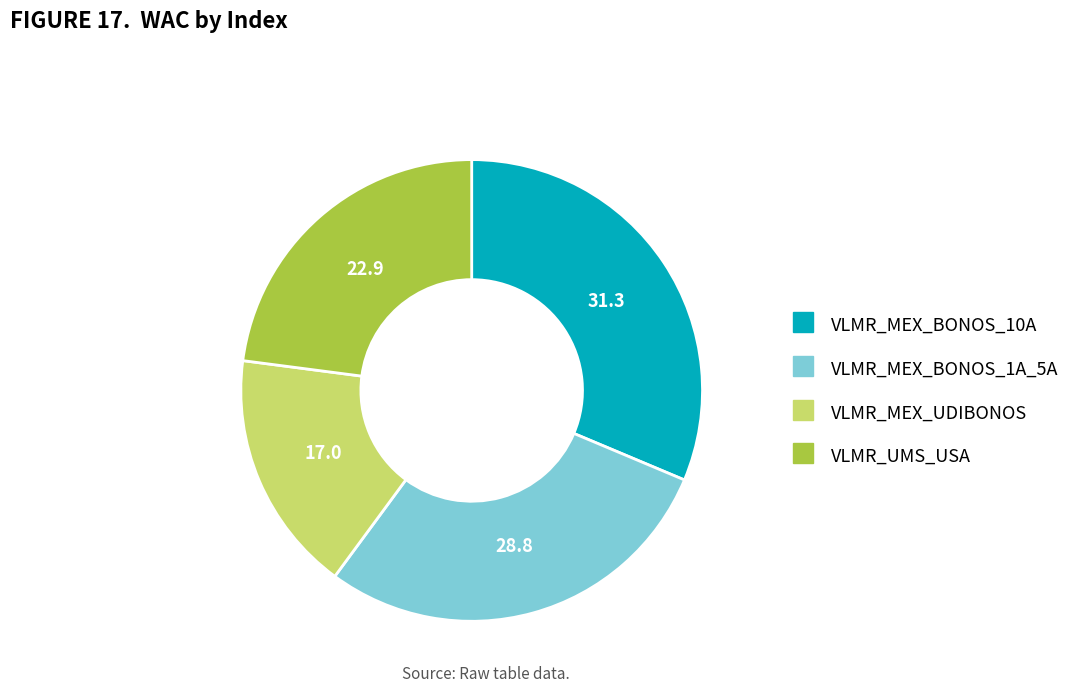

Does any single category account for the majority?

No